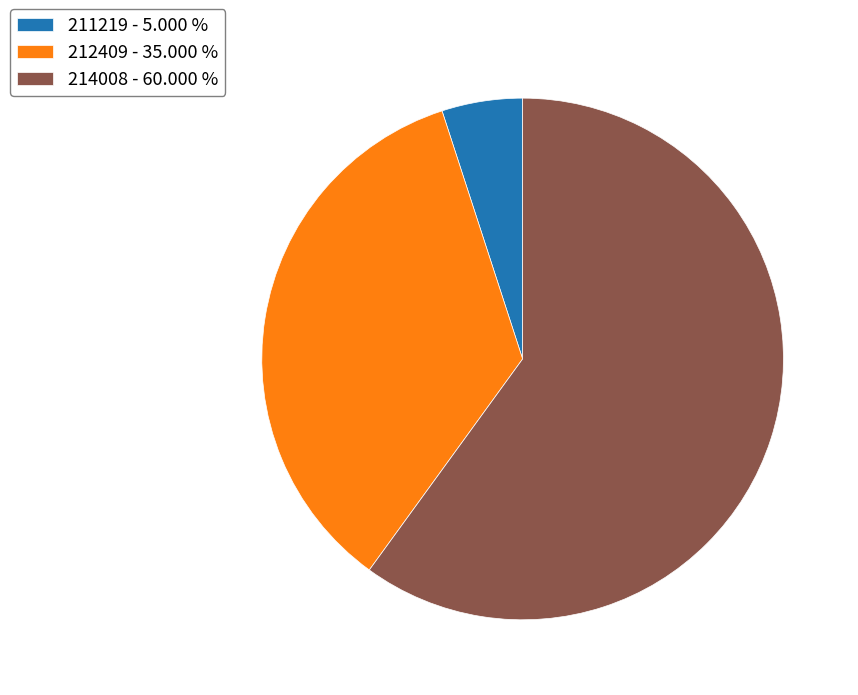

Which category has the smallest portion of the pie?

211219